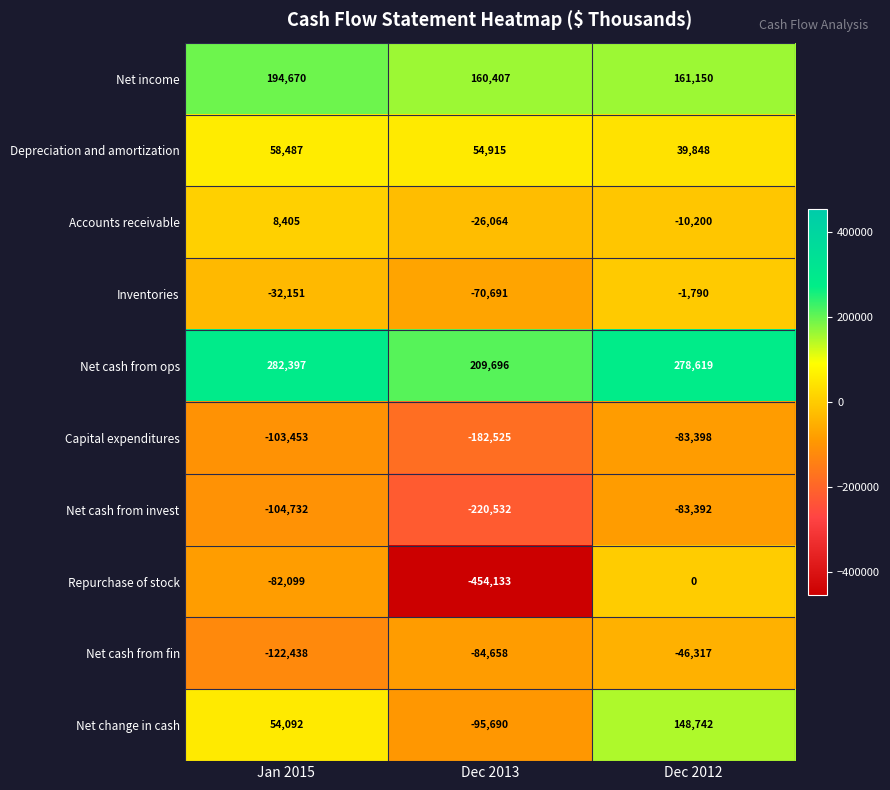

At which label does Inventories reach its minimum?

Dec 2013